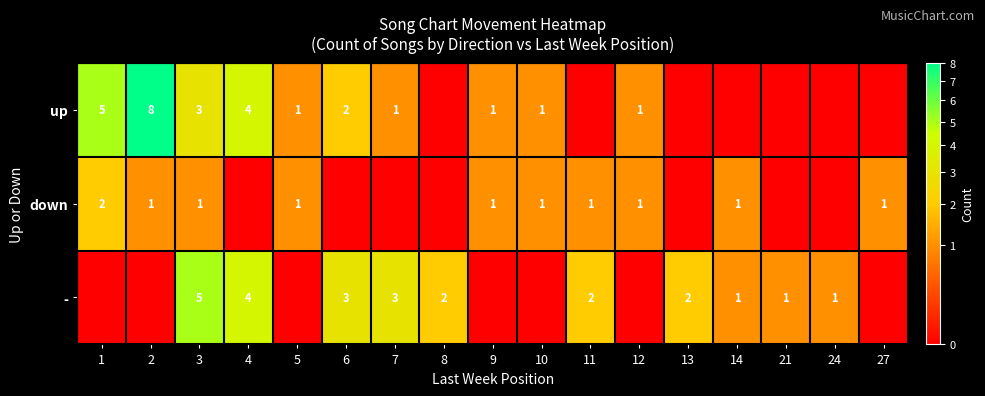

What is the spread (max minus min) of values at 4?

4